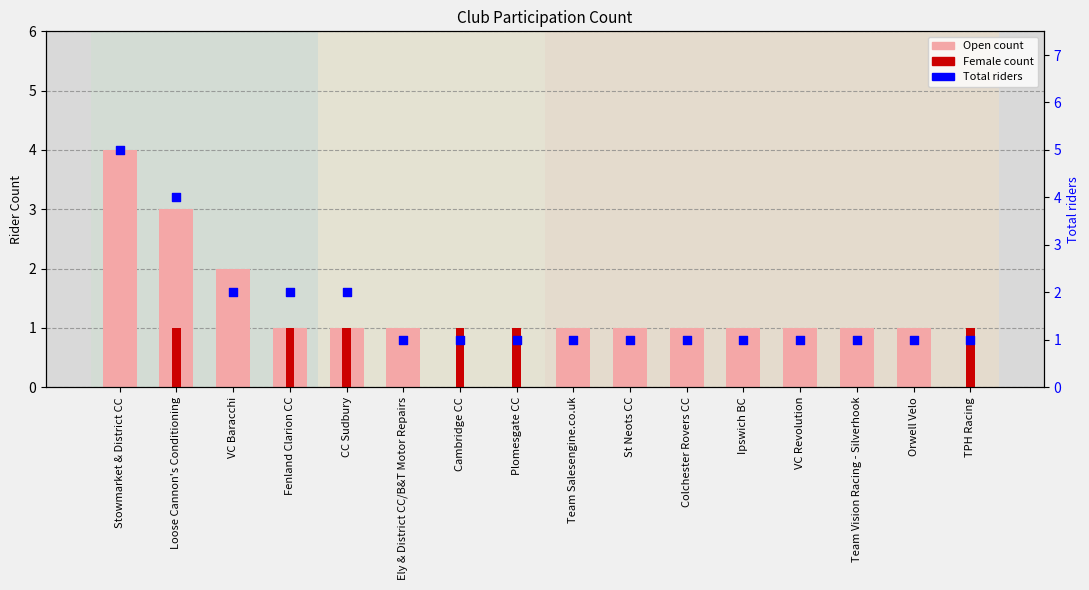

What is the total value across all series at Fenland Clarion CC?

4